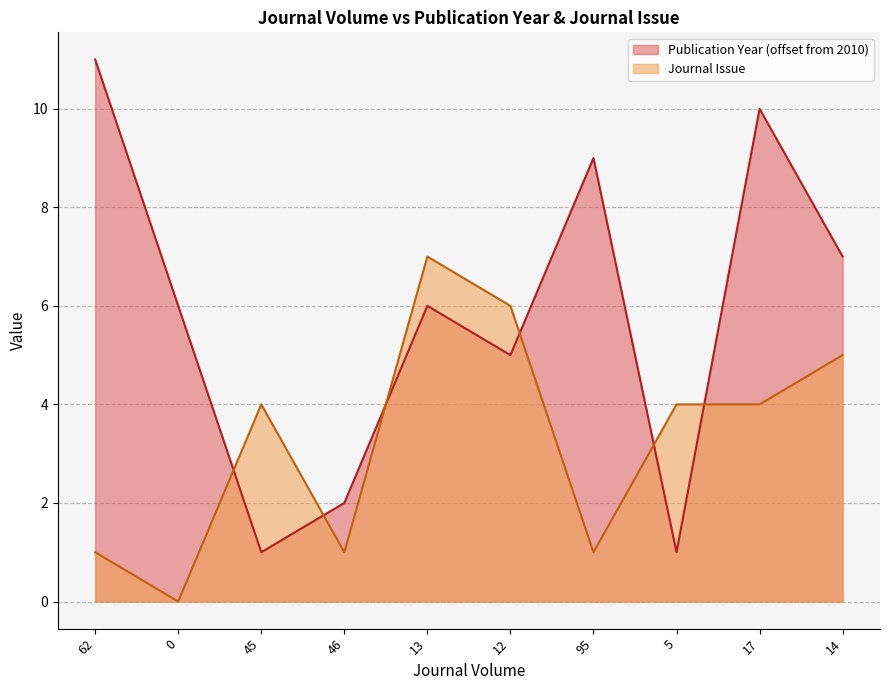

How many positive values does the Journal Issue series have?

9